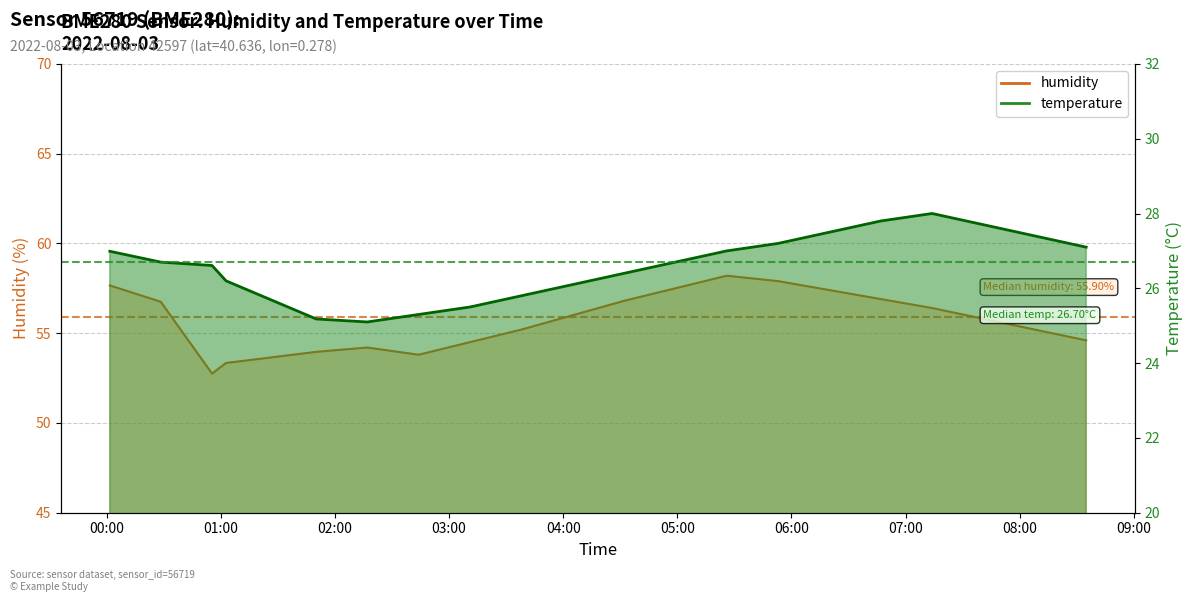

Reading left to right, list all the values displayed in this chart.

temperature: 00:01=27.0	00:28=26.7	00:55=26.6	01:22=26.2	01:50=25.2	02:17=25.1	02:44=25.3	03:11=25.5	03:38=25.8	04:05=26.1	04:32=26.4	04:59=26.7	05:26=27.0	05:53=27.2	06:20=27.5	06:47=27.8	07:14=28.0	07:41=27.7	08:08=27.4	08:35=27.1
humidity: 00:01=57.7	00:28=56.8	00:55=52.8	01:22=53.3	01:50=54.0	02:17=54.2	02:44=53.8	03:11=54.5	03:38=55.2	04:05=56.0	04:32=56.8	04:59=57.5	05:26=58.2	05:53=57.9	06:20=57.4	06:47=56.9	07:14=56.4	07:41=55.8	08:08=55.2	08:35=54.6